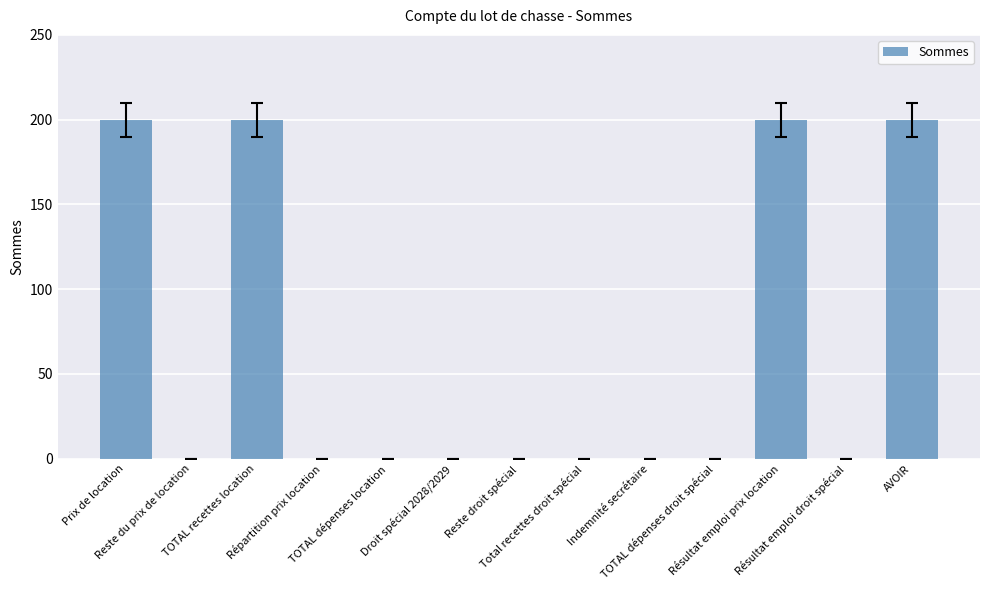

Reading left to right, what are all the values shown in this chart?

Prix de location=200	Reste du prix de location=0	TOTAL recettes location=200	Répartition prix location=0	TOTAL dépenses location=0	Droit spécial 2028/2029=0	Reste droit spécial=0	Total recettes droit spécial=0	Indemnité secrétaire=0	TOTAL dépenses droit spécial=0	Résultat emploi prix location=200	Résultat emploi droit spécial=0	AVOIR=200